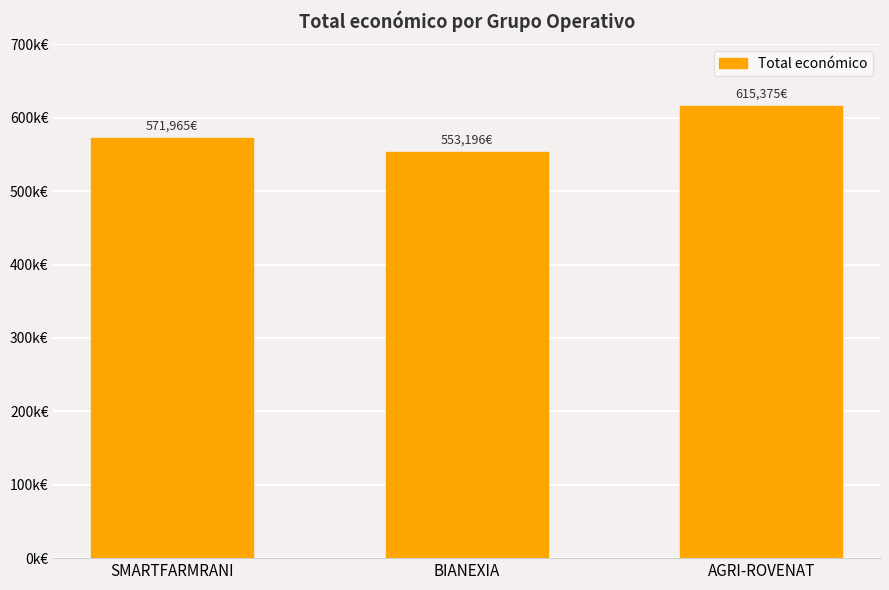

What position from the right is BIANEXIA?

2